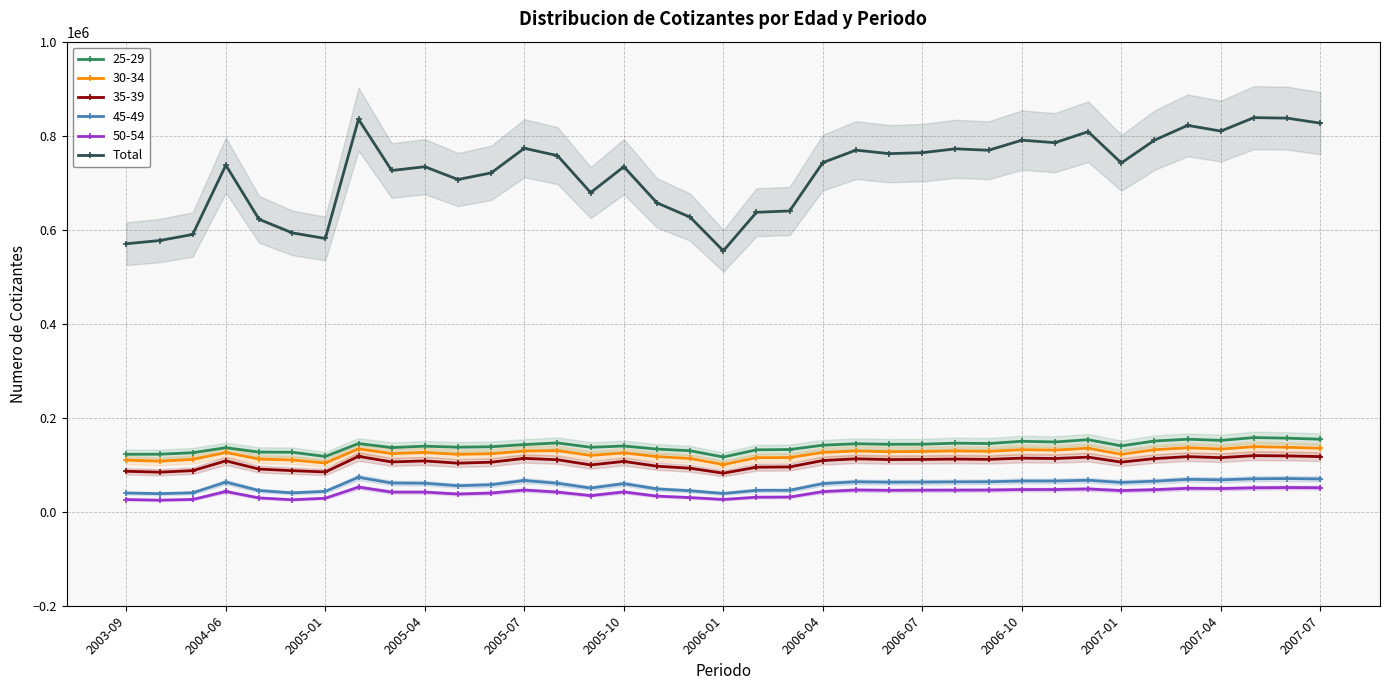

How many series are shown in this chart?

1